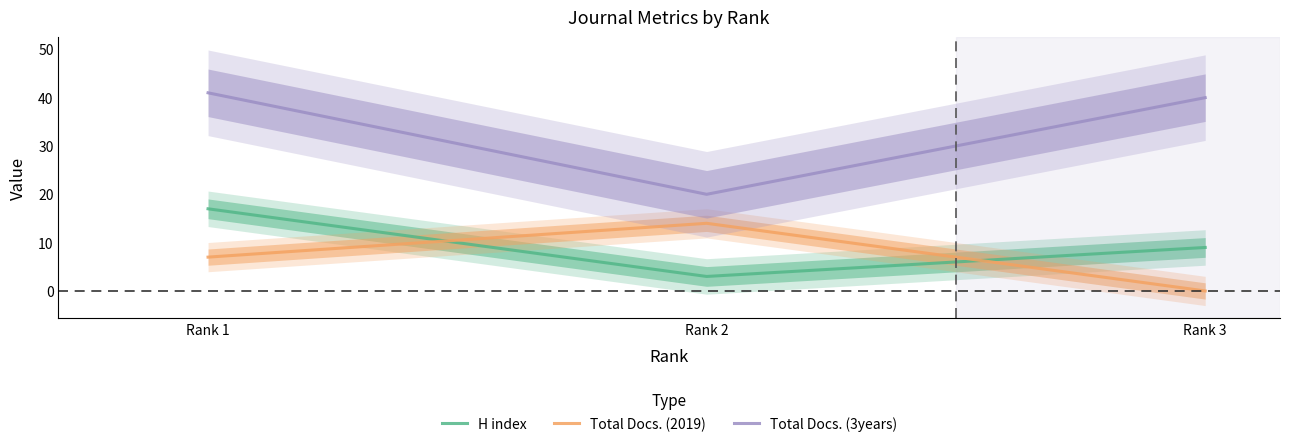

Which series has the largest total across all categories?

Total Docs. (3years)